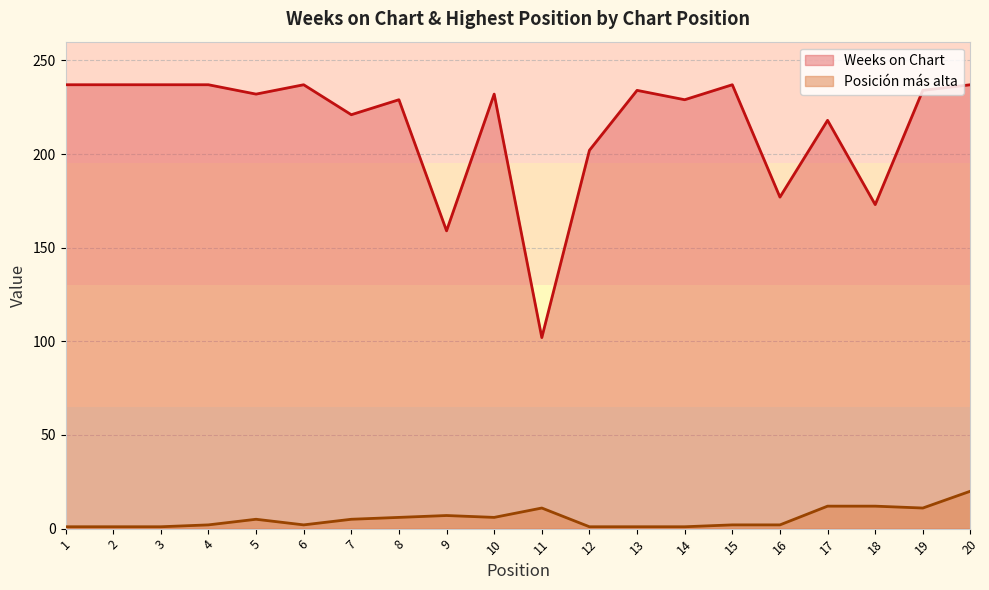

What is the sum of all Weeks on Chart values?

4301